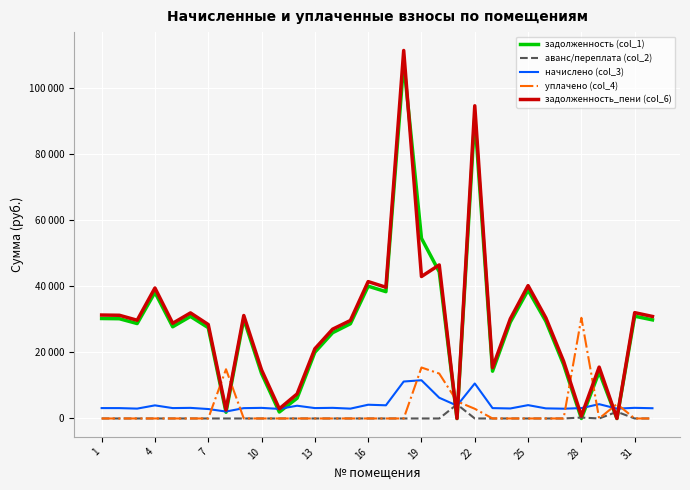

At how many categories does at least one series exceed 83851?

2